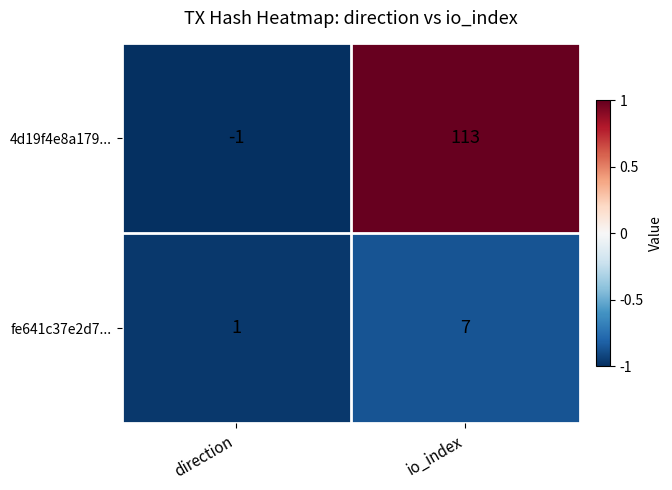

What is the sum of all 4d19f4e8a179... values?

112